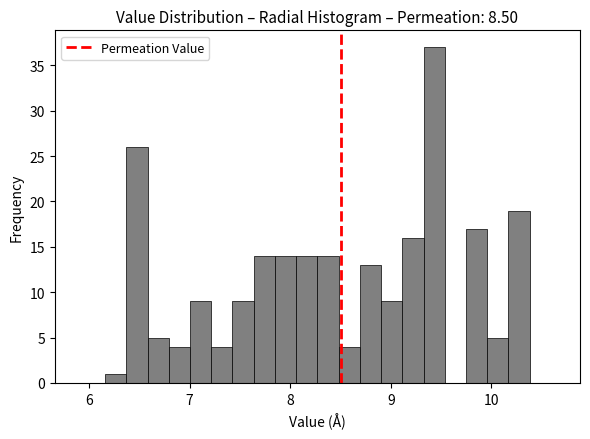

Read against the x-axis, roughly where is the centre of the tallest bar?

9.4